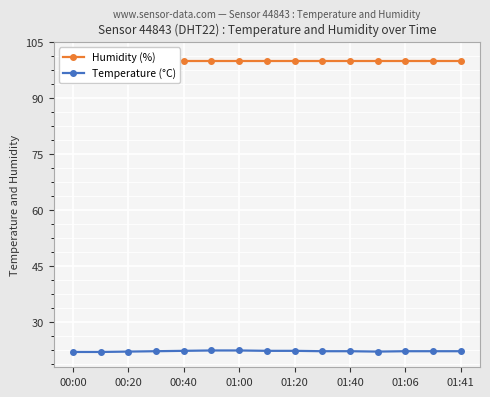

Is it true that Temperature (°C) equals 22.4 at 00:40?

True